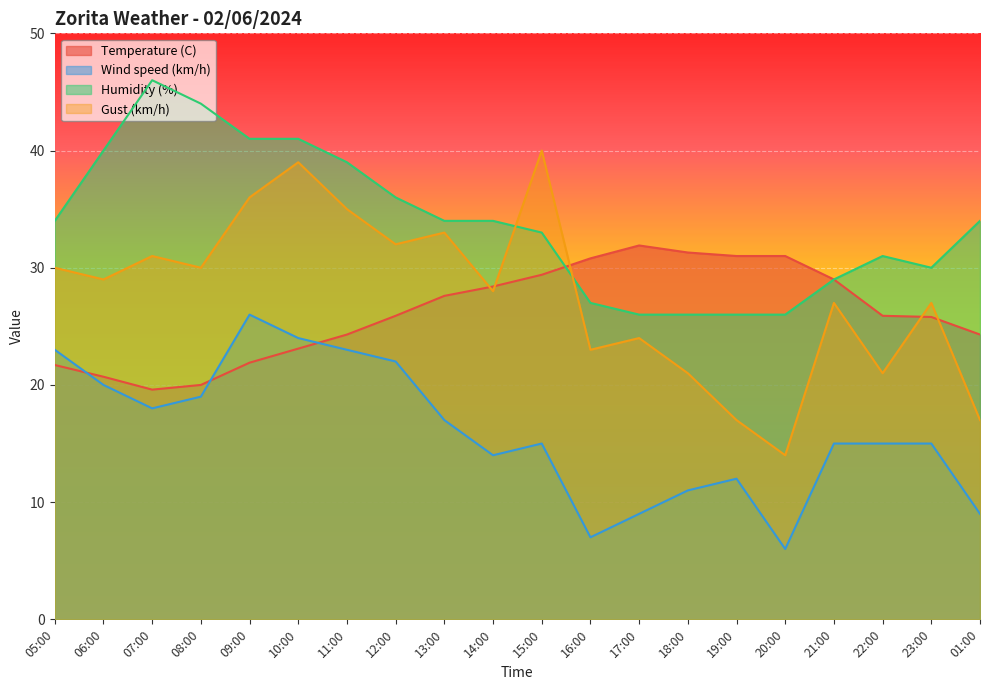

At which category does Wind speed (km/h) reach its first local peak?

09:00